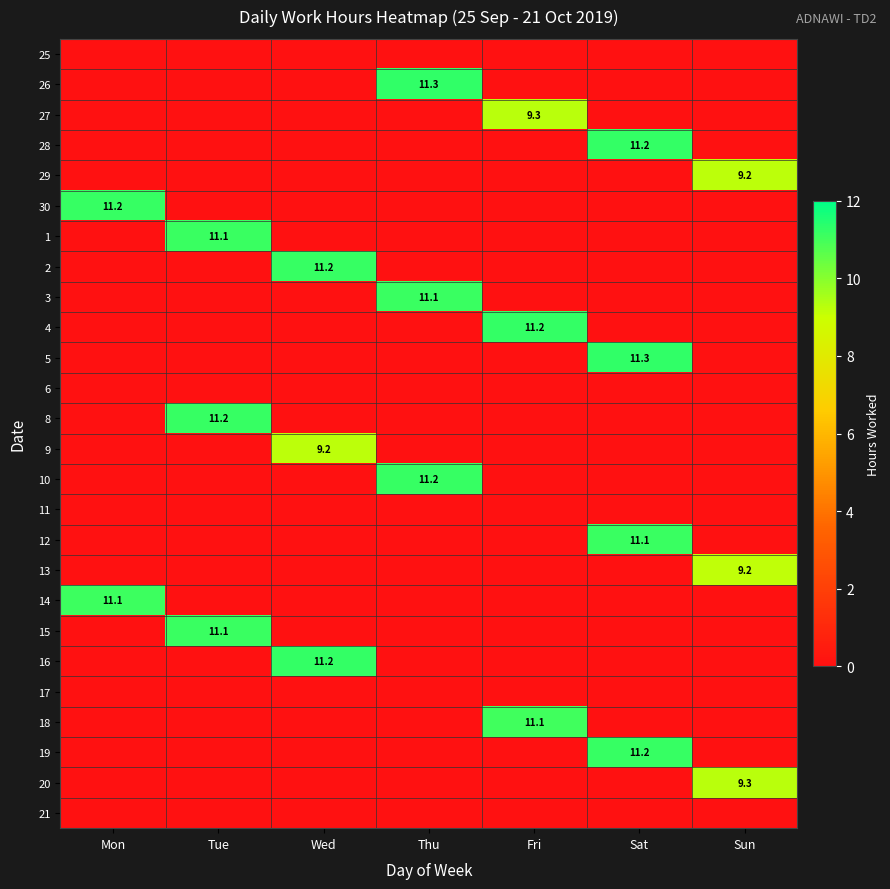

The value of 30 at Mon is 11.2. True or false?

True